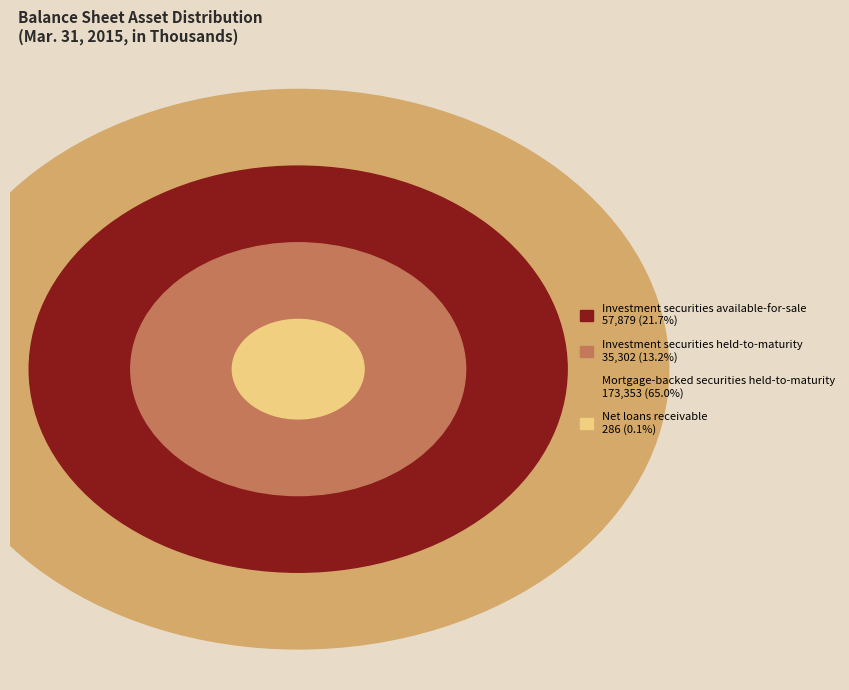

Is there any slice that represents more than half of the pie?

Yes